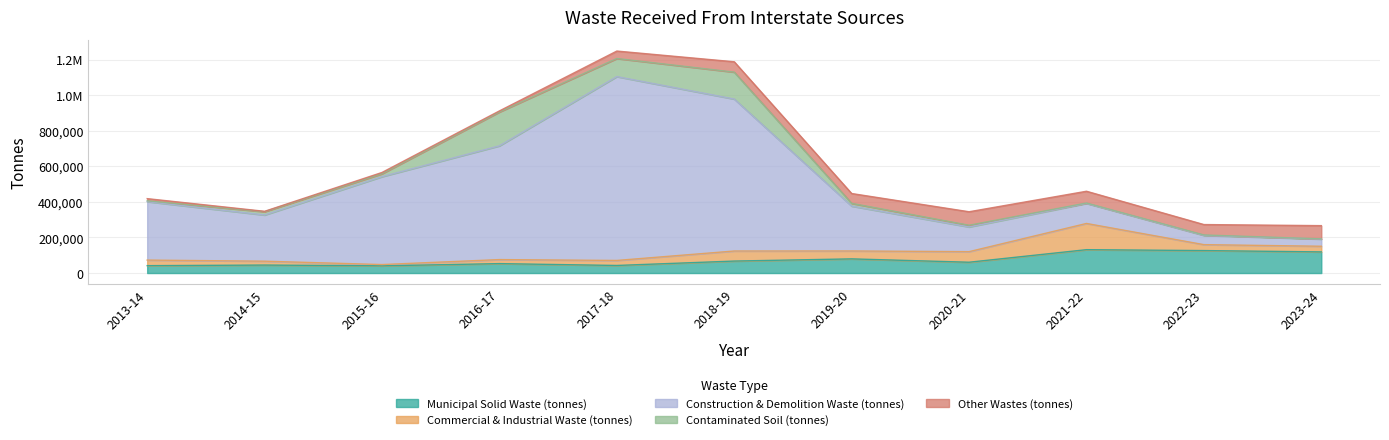

How many data points in Commercial & Industrial Waste (tonnes) are above 31833?

5